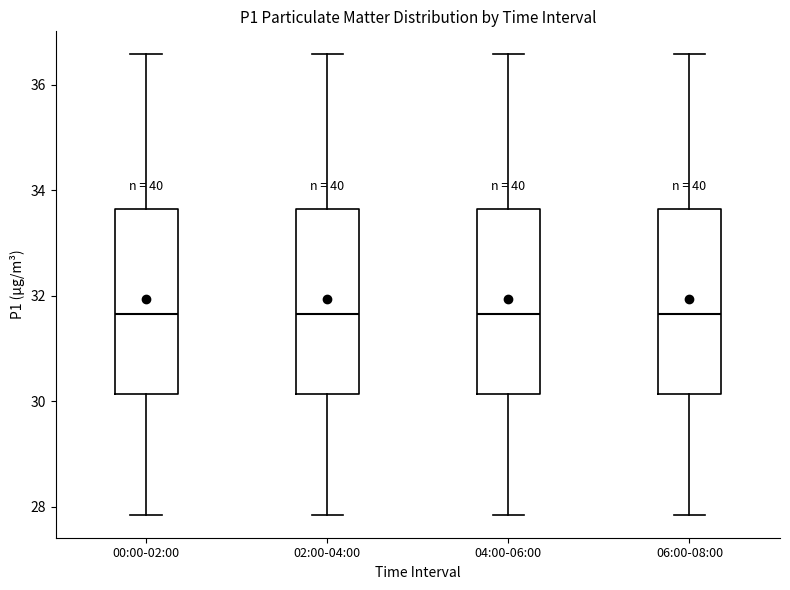

Reading left to right, read every box against the y-axis: the position of its median line, the range the box covers, and the ends of its whiskers. The values are not printed on the chart, so give them approximately, as read against the axis.

00:00-02:00: median 31.6, box 30.2 to 33.6, whiskers 27.8 to 36.6
02:00-04:00: median 31.6, box 30.2 to 33.6, whiskers 27.8 to 36.6
04:00-06:00: median 31.6, box 30.2 to 33.6, whiskers 27.8 to 36.6
06:00-08:00: median 31.6, box 30.2 to 33.6, whiskers 27.8 to 36.6